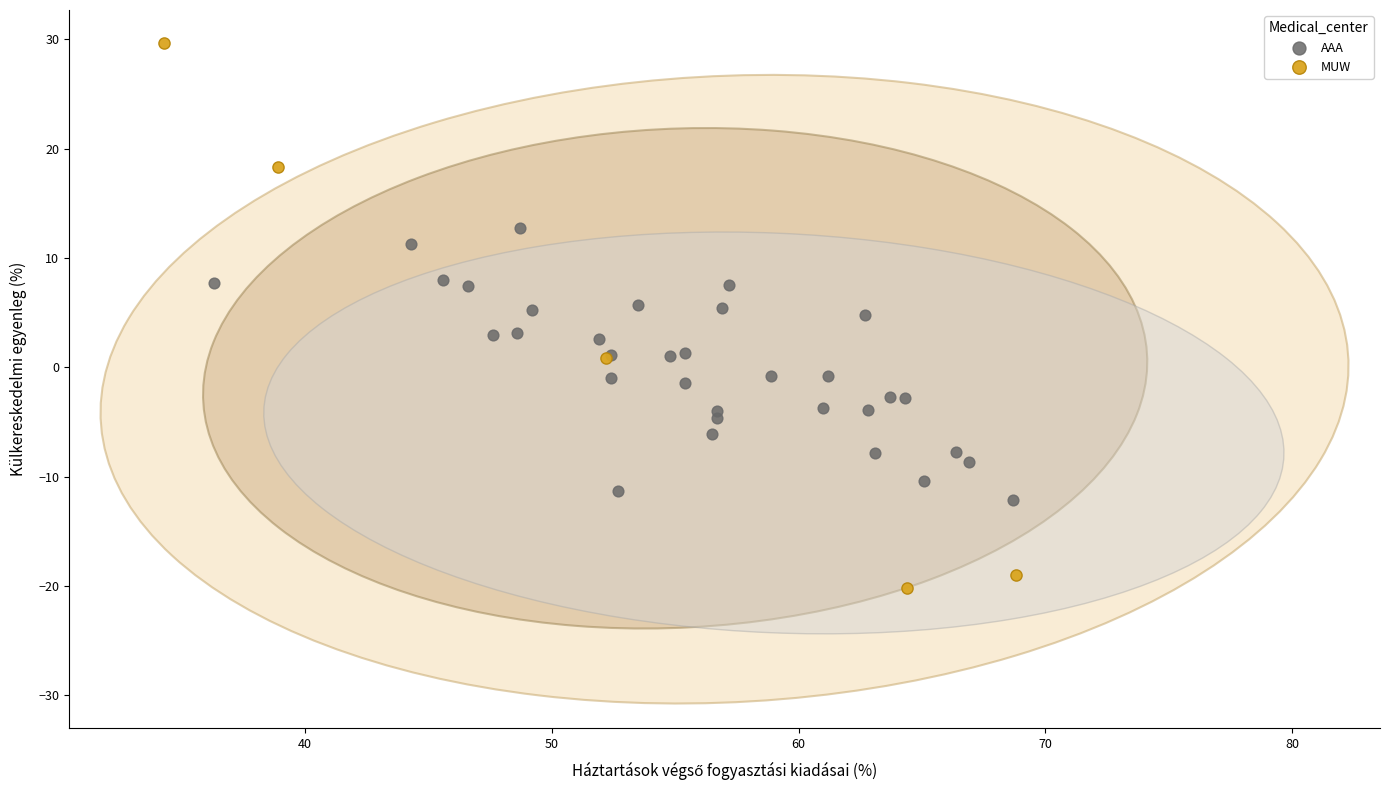

Which series reaches the maximum Y coordinate?

MUW